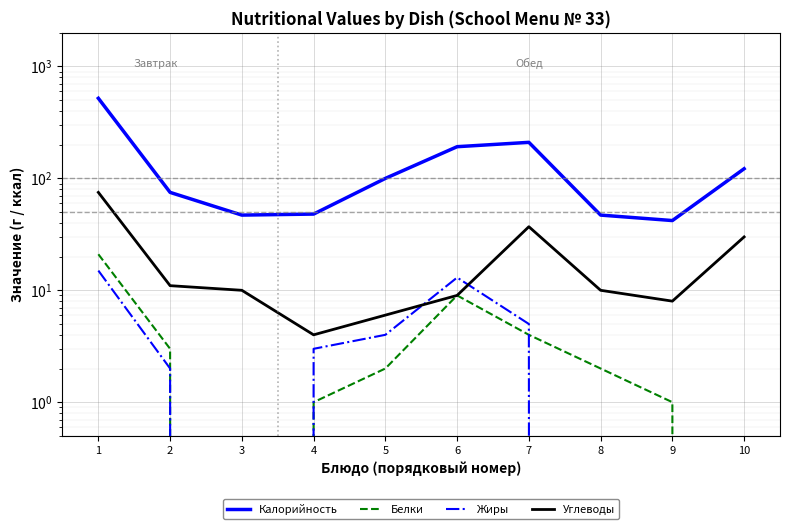

Is this an area chart (filled region under the line)?

No